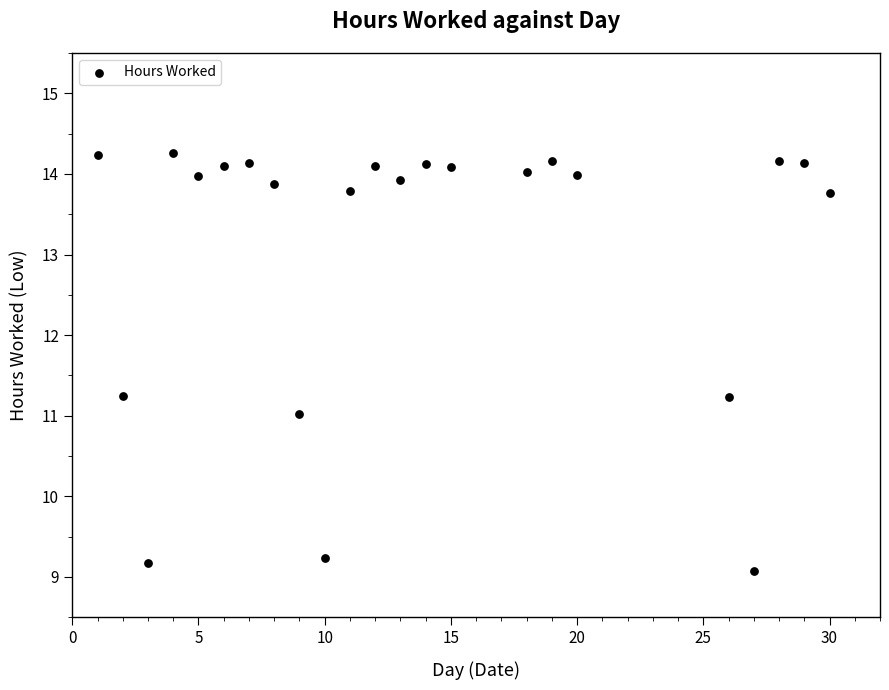

What is the range of X values (max minus min)?

29.0